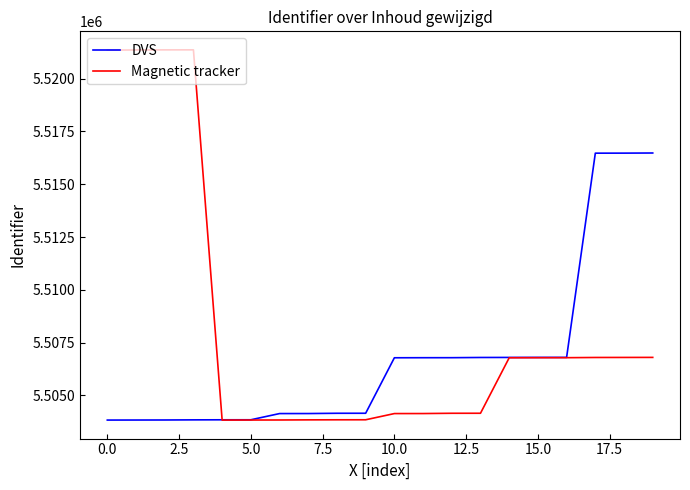

List the series in order of their peak value, lowest first.

DVS, Magnetic tracker